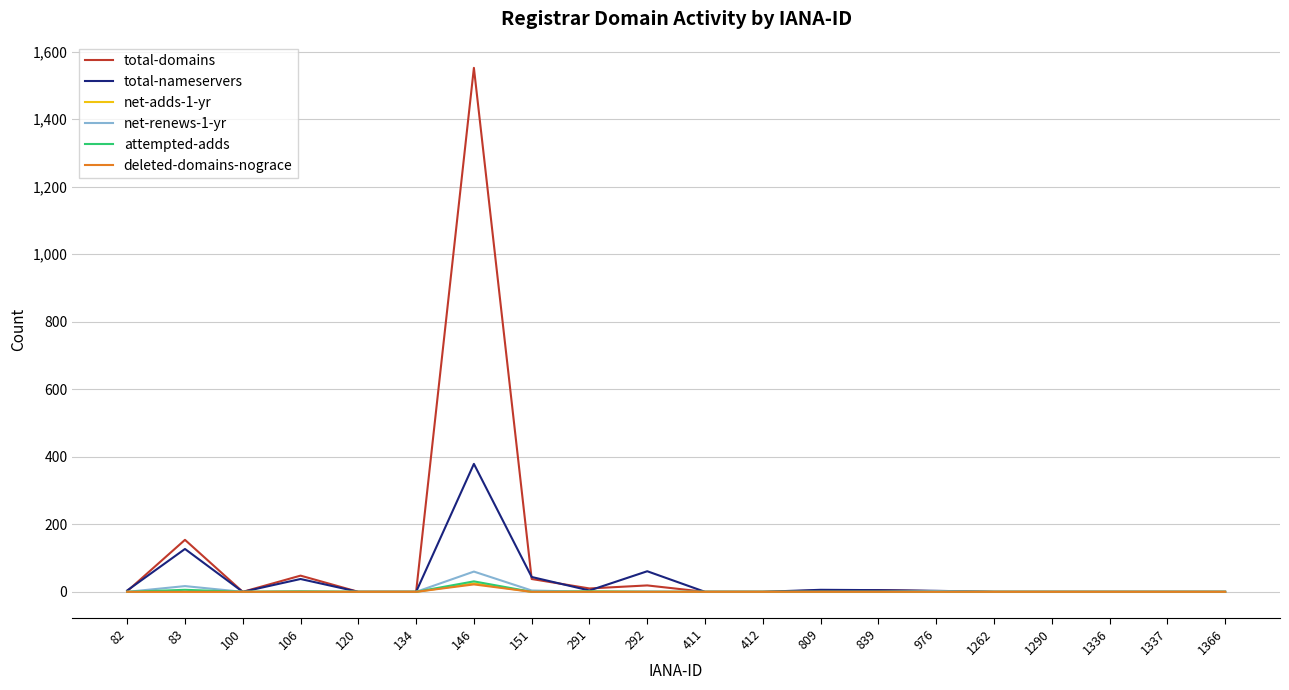

Which category has the highest value in the total-domains series?

146